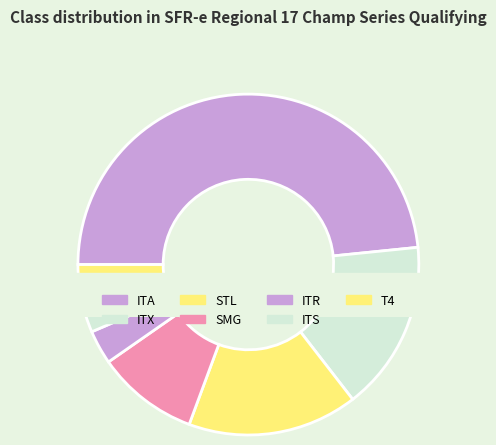

What percentage is the ITS slice, to the nearest percent?

5%